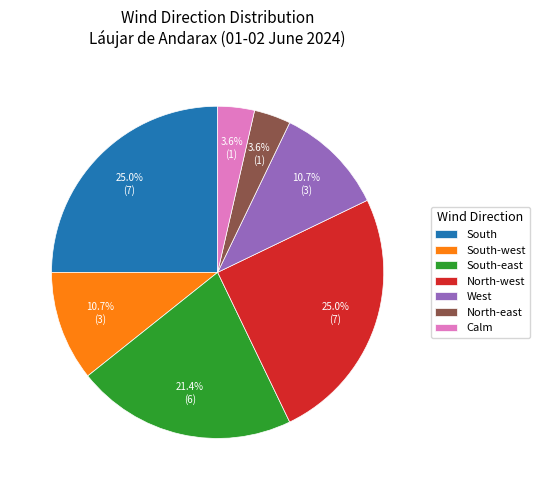

How many segments does this pie chart have?

7